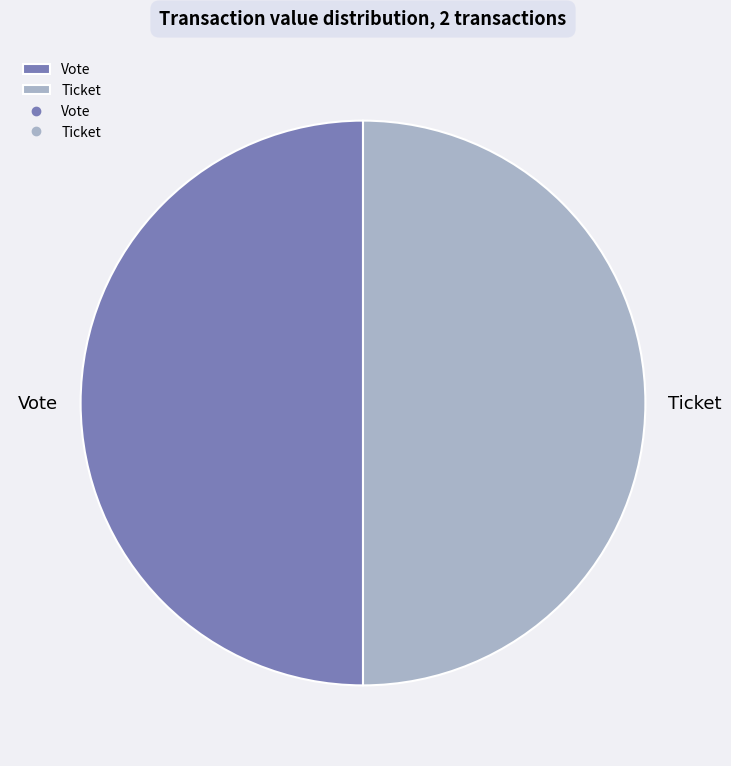

What is the ratio of the value at Ticket to the value at Vote?

1.0